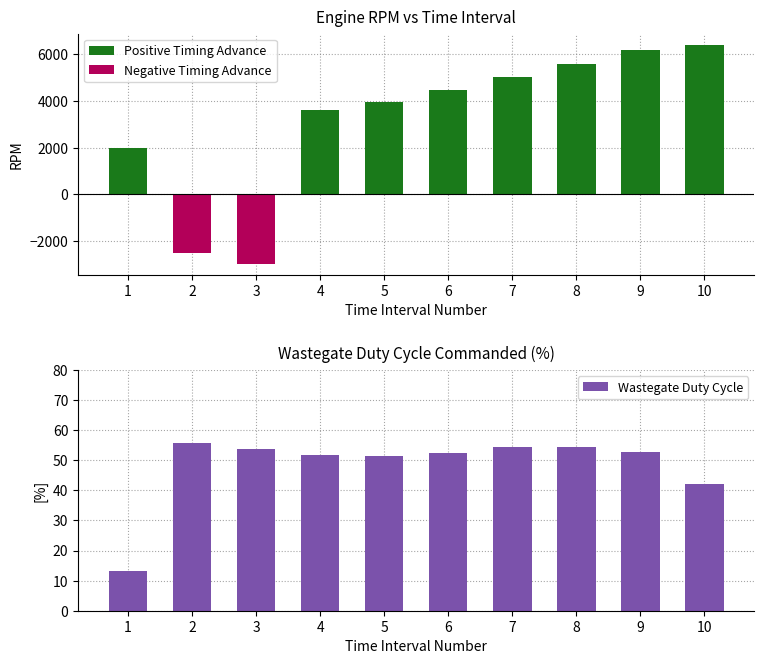

Which series has the largest range (max minus min)?

Positive Timing Advance